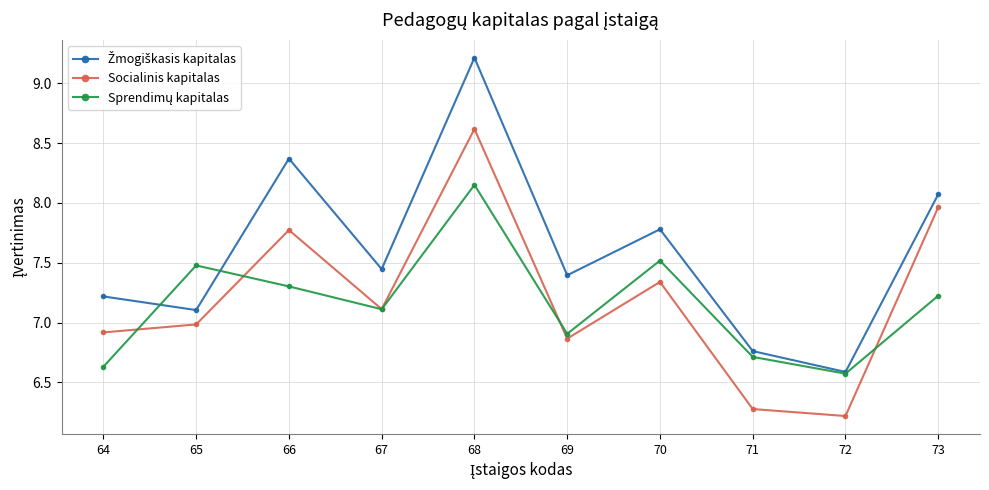

Where is the first local maximum for Socialinis kapitalas?

66